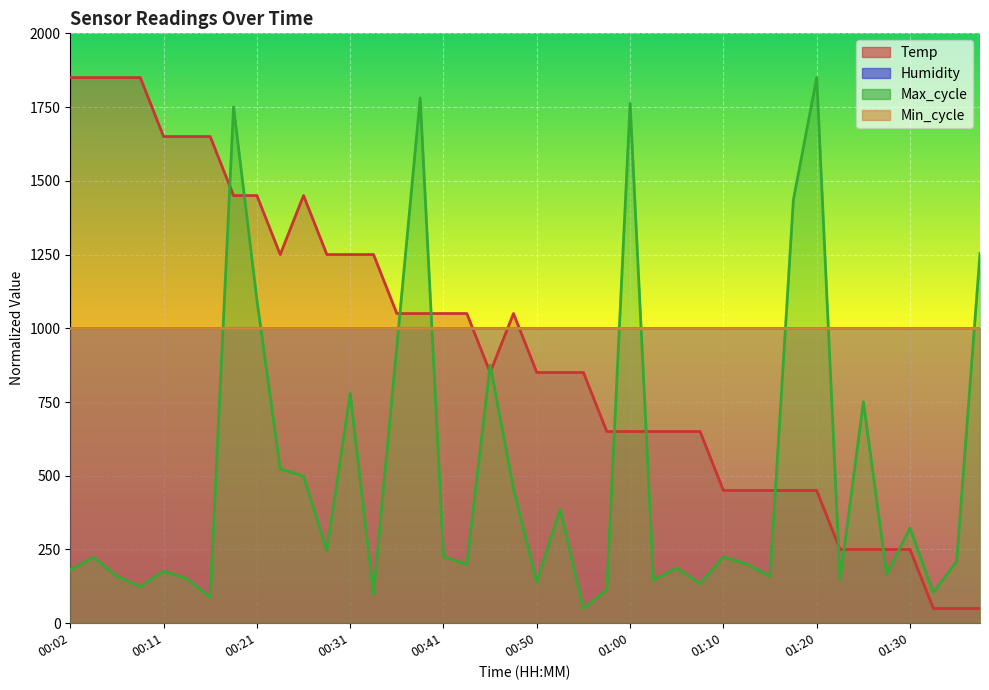

What is the difference between the maximum and minimum values in the Max_cycle series?

1800.0